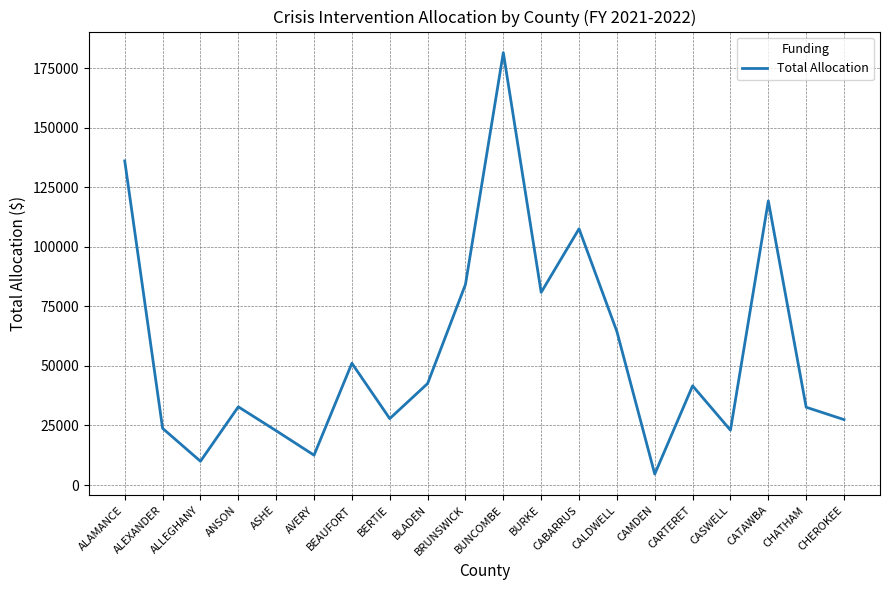

Which label corresponds to the largest value in the chart?

BUNCOMBE